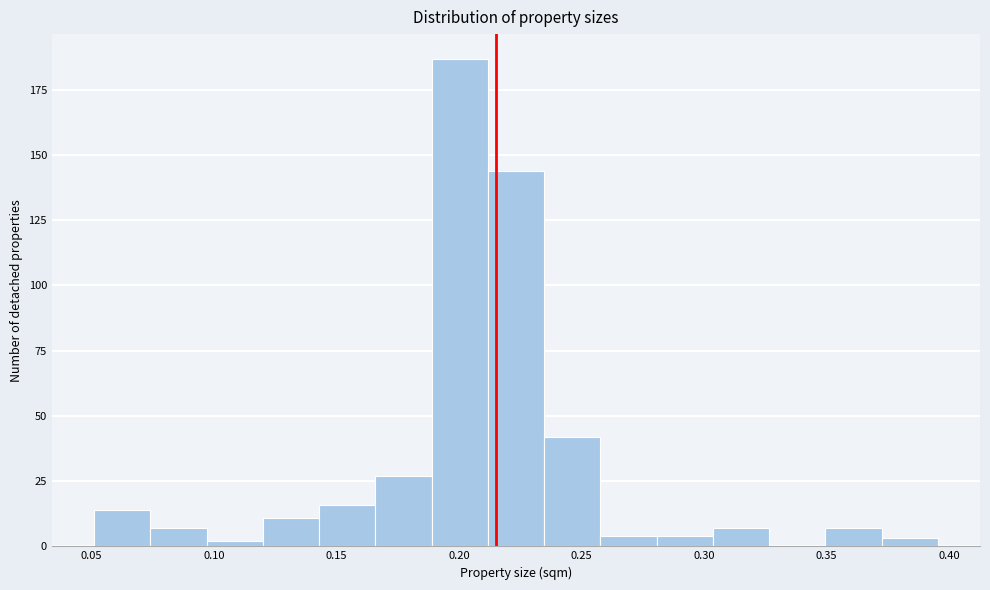

What is the height of the bar covering 0.165 to 0.190 on the x-axis? Neither the bar edges nor the heights are printed on the chart, so give them approximately, as read against the axes.

25